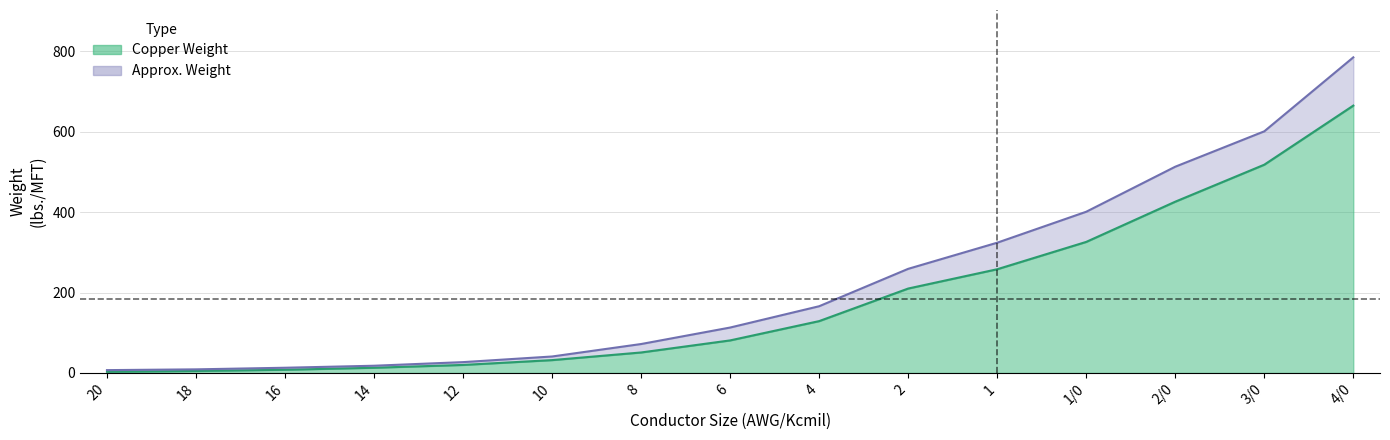

True or false: Approx. Weight and Copper Weight cross at least once.

False